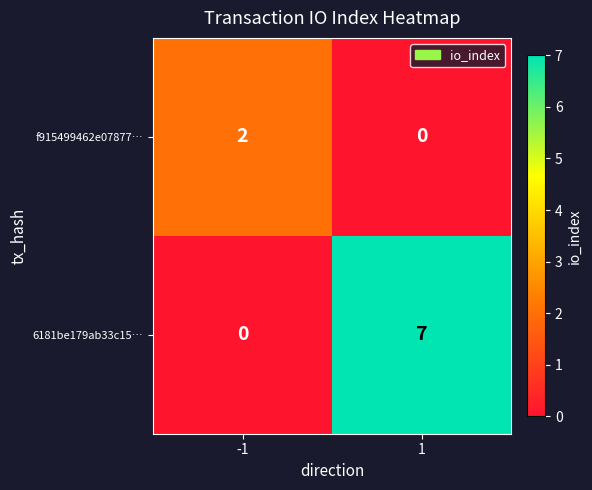

At how many categories does at least one series exceed 6?

1